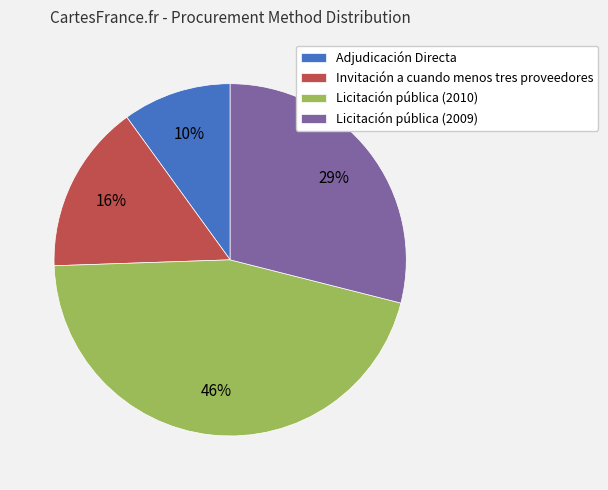

Combined, do Licitación pública (2010) and Licitación pública (2009) account for over 50%?

Yes